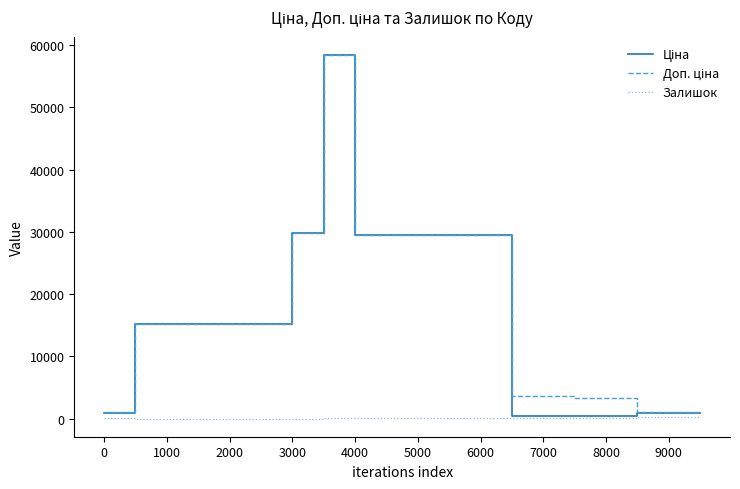

What is the maximum value shown in the chart?

58426.5